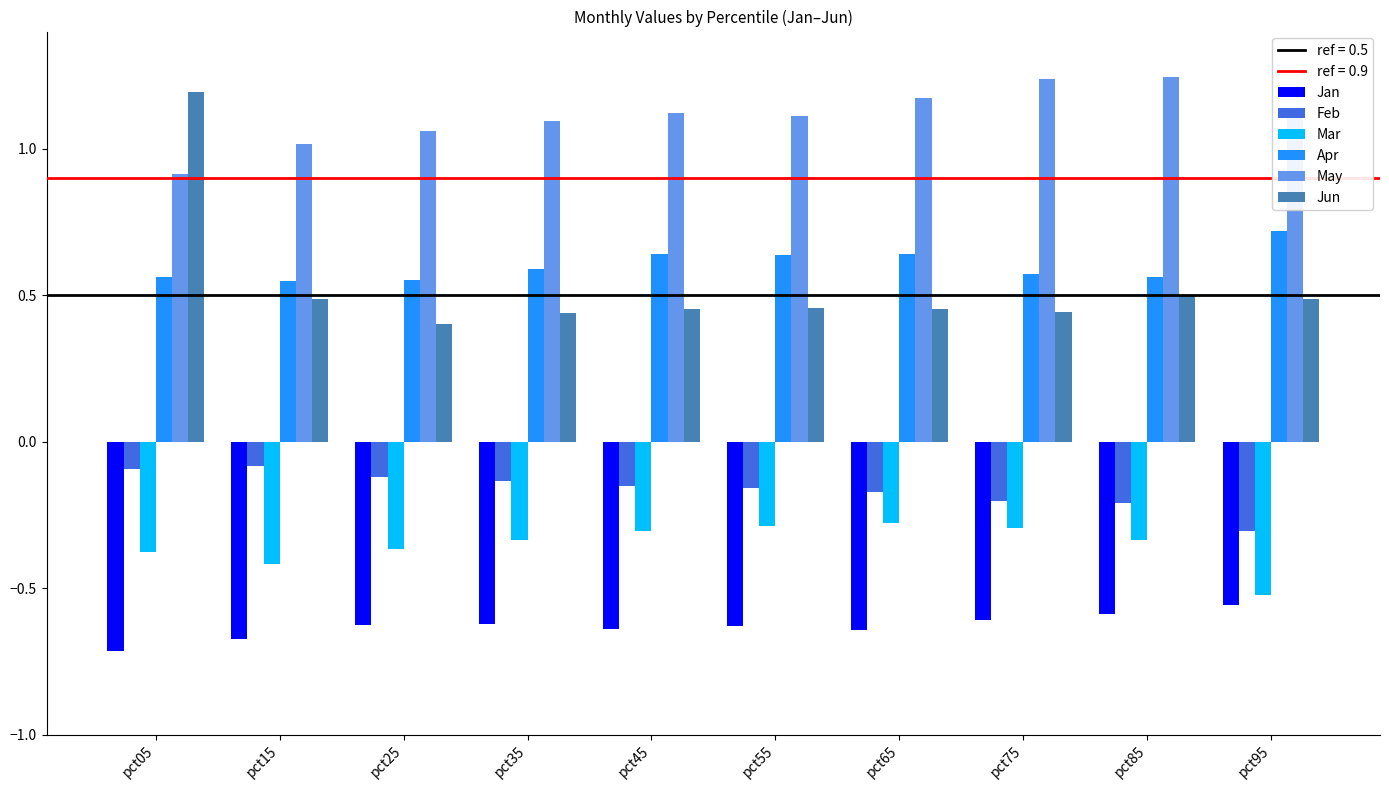

Which series has the largest total across all categories?

May